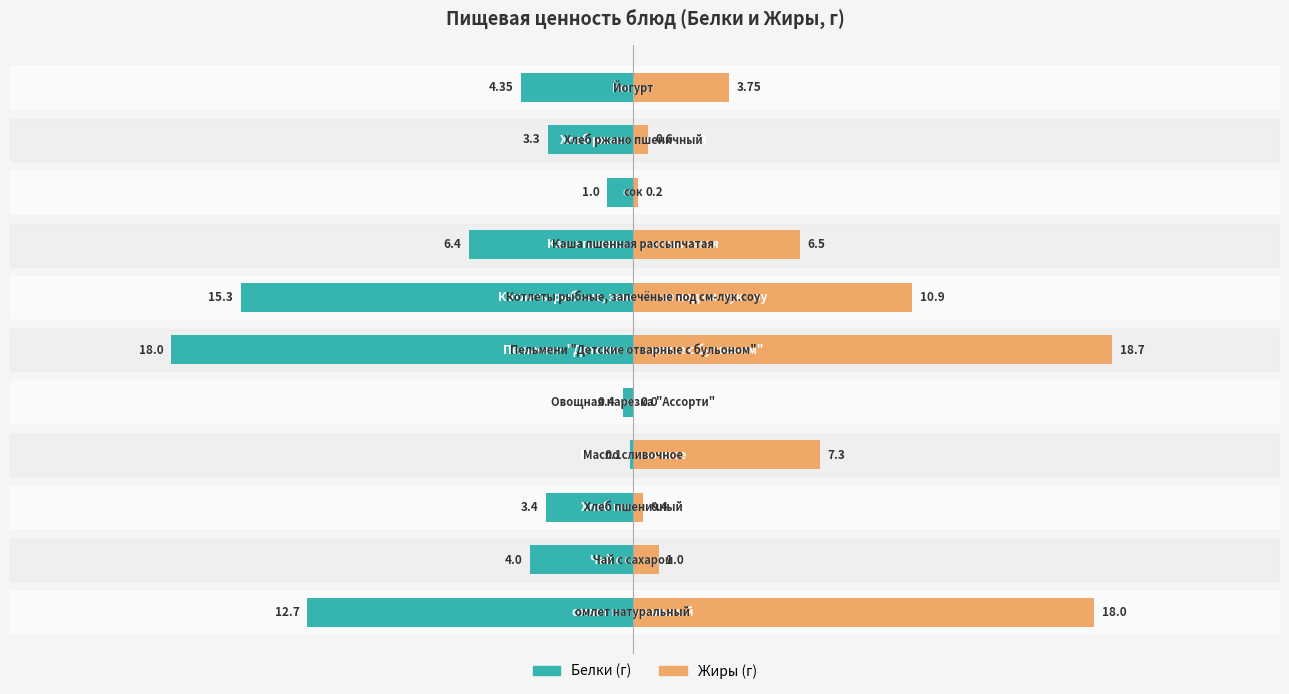

How many series are shown in this chart?

2